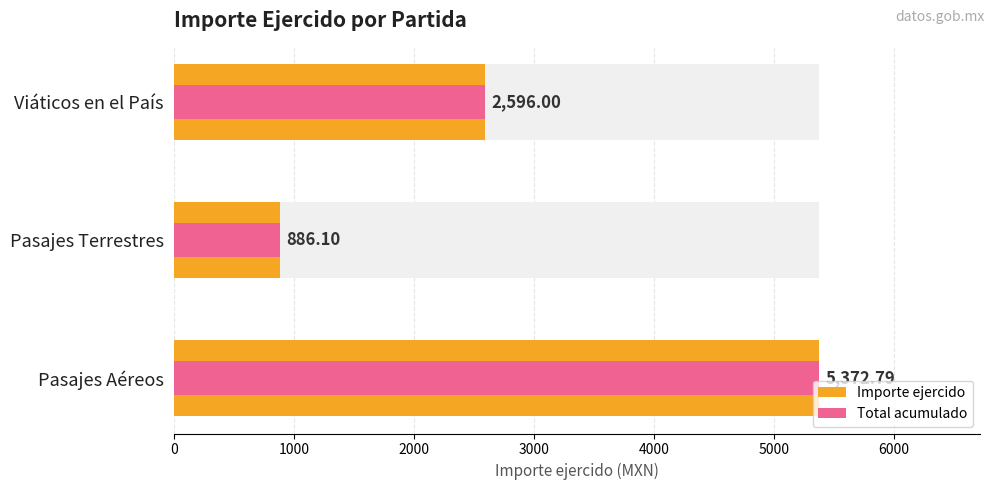

What are all the series names shown in the legend?

Importe ejercido, Total acumulado